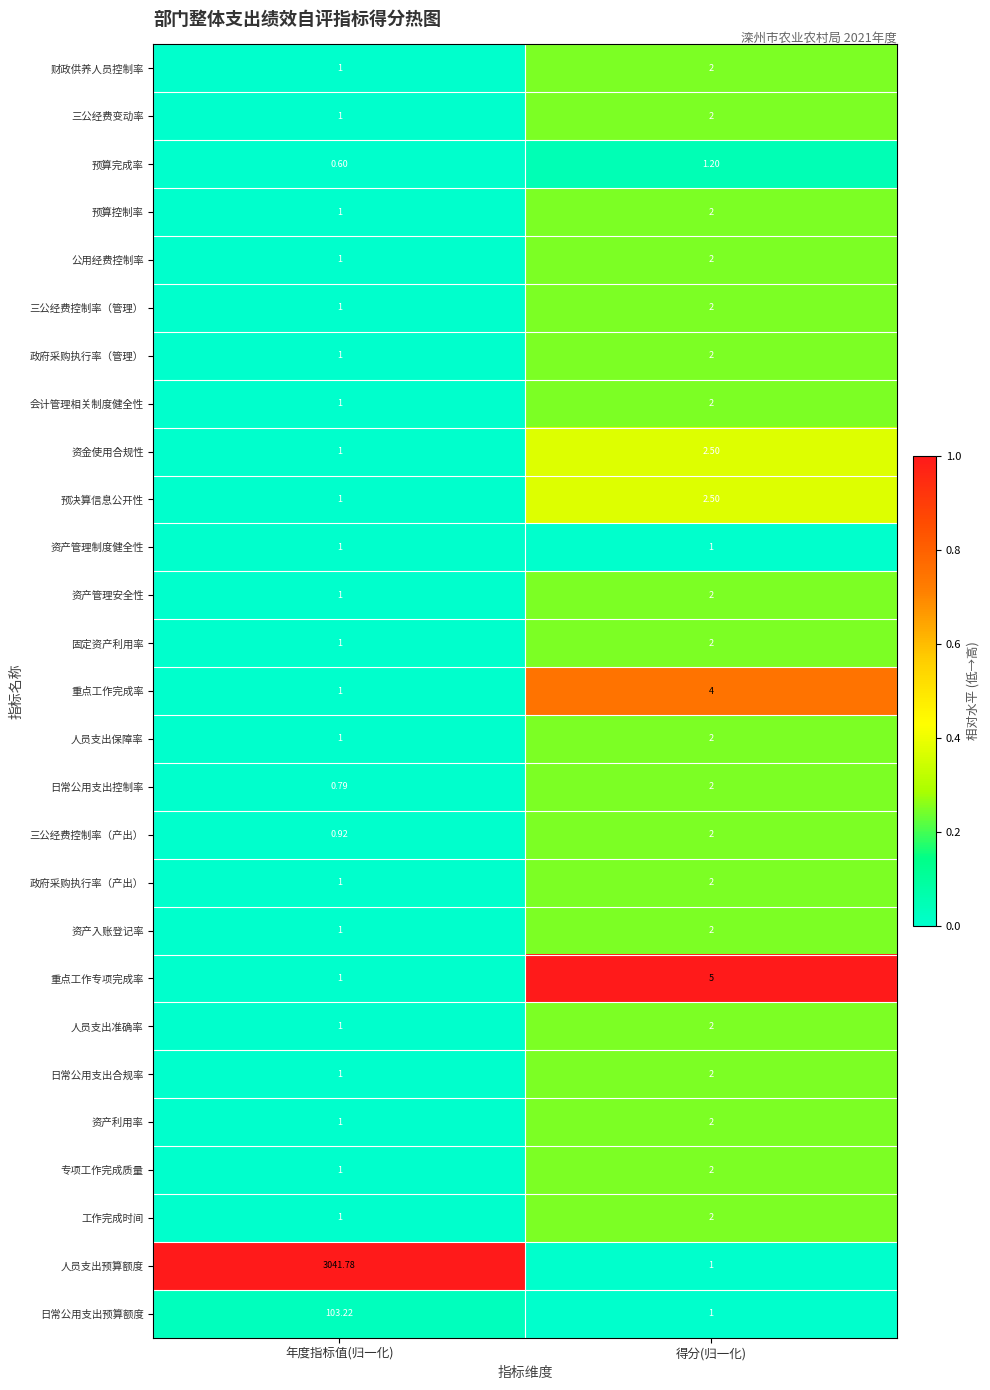

Which series changed the most between 年度指标值(归一化) and 得分(归一化)?

人员支出预算额度